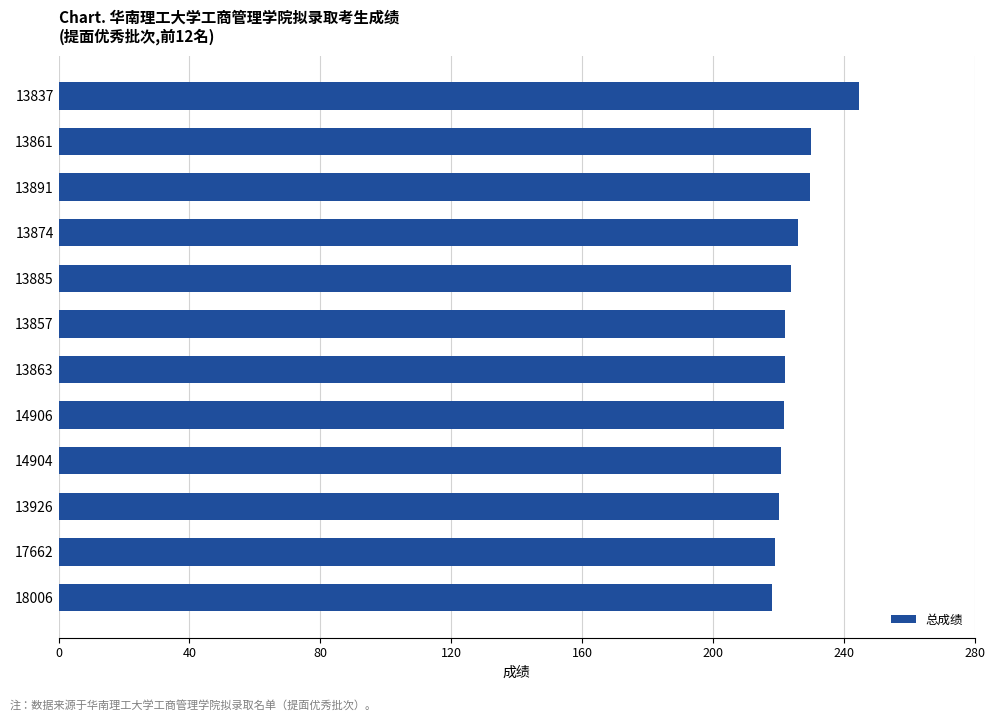

What value does the data have at 13861?

230.2